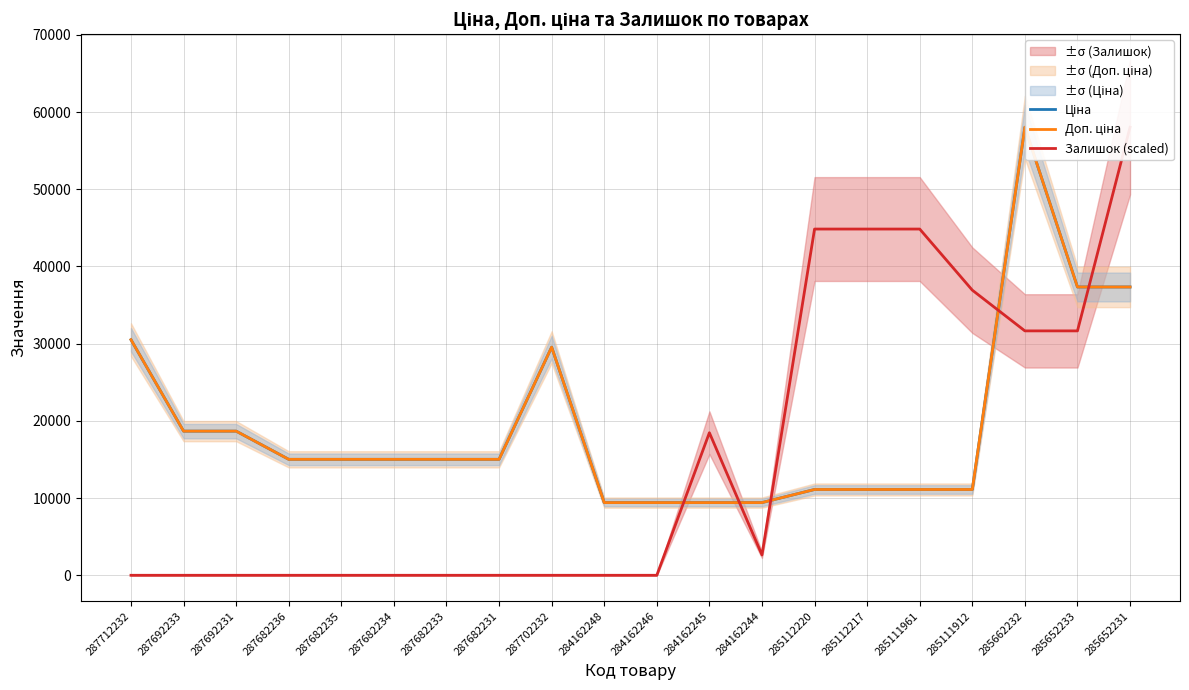

At which label is Доп. ціна closest to 33726?

287712232